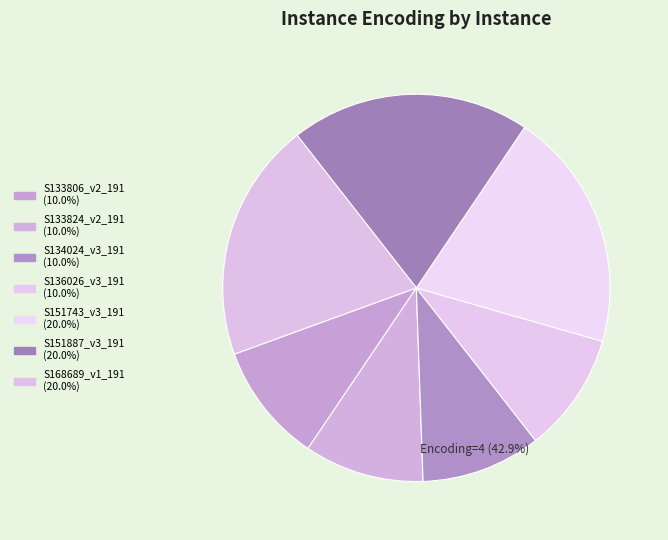

Do S133824_v2_191 and S168689_v1_191 together represent more than half of the pie?

No